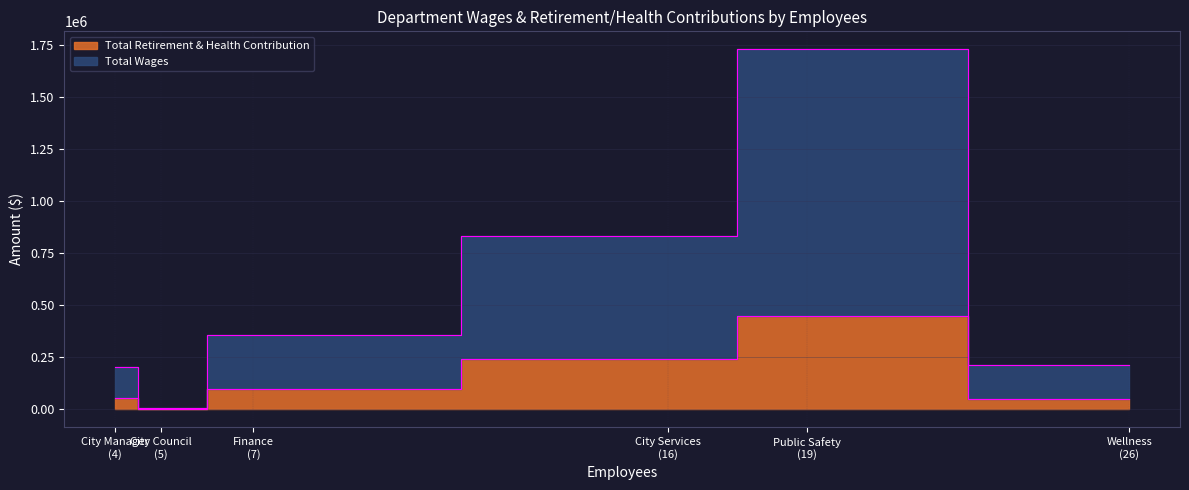

Is it true that Total Retirement & Health Contribution equals 240443 at City Services?

True